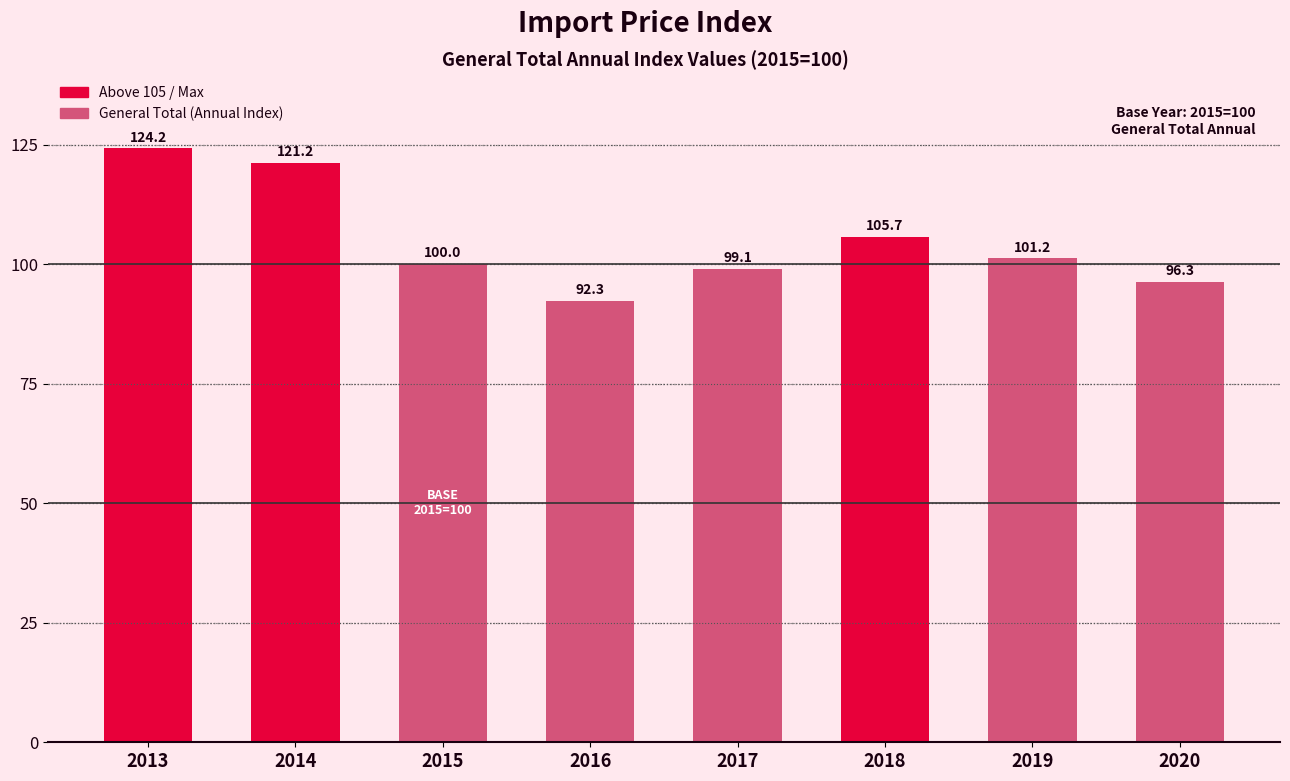

Reading left to right, list all the values displayed in this chart.

124.2	121.2	100.0	92.3	99.1	105.7	101.2	96.3